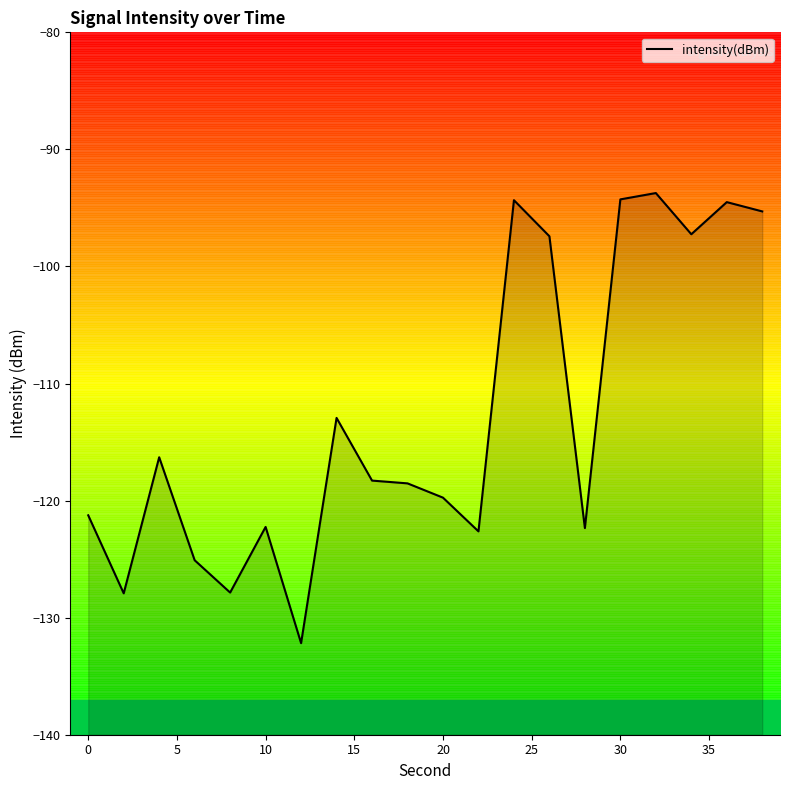

The chart shows a value of -33.3 at 25. True or false?

False